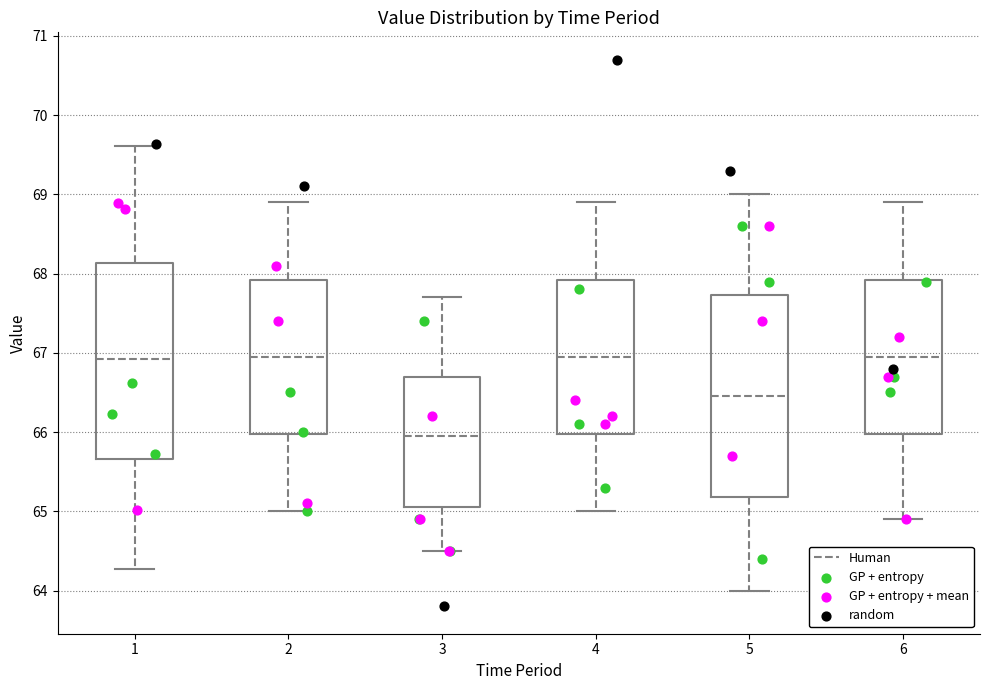

Where is the lower edge of the box at x = 4 on the y-axis? The values are not printed on the chart, so give them approximately, as read against the axis.

66.0